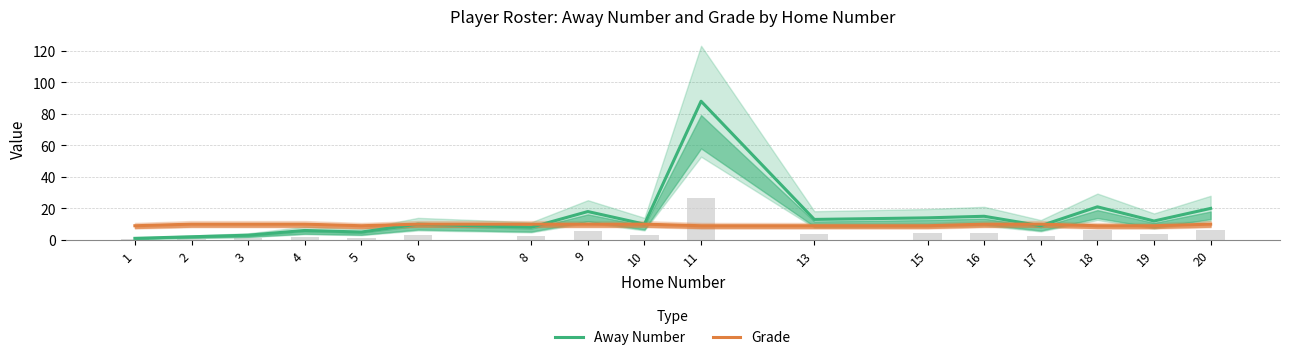

Count the Grade values in the range 9 to 10.

17